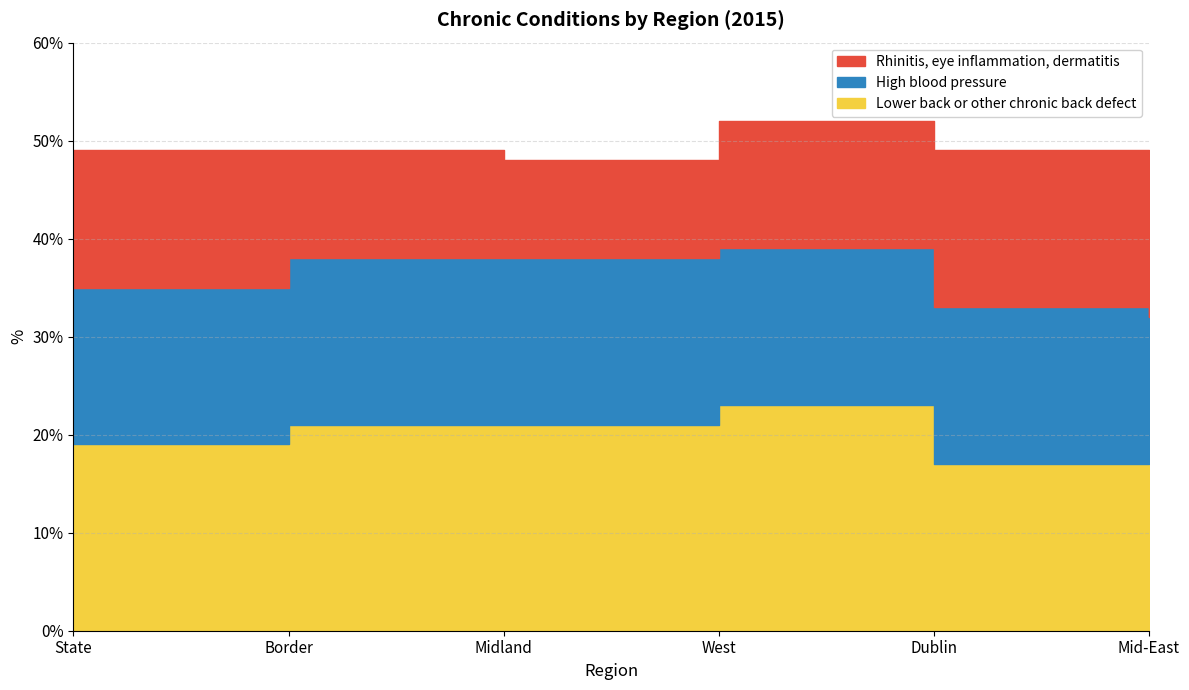

What is the total value across all series at State?

49